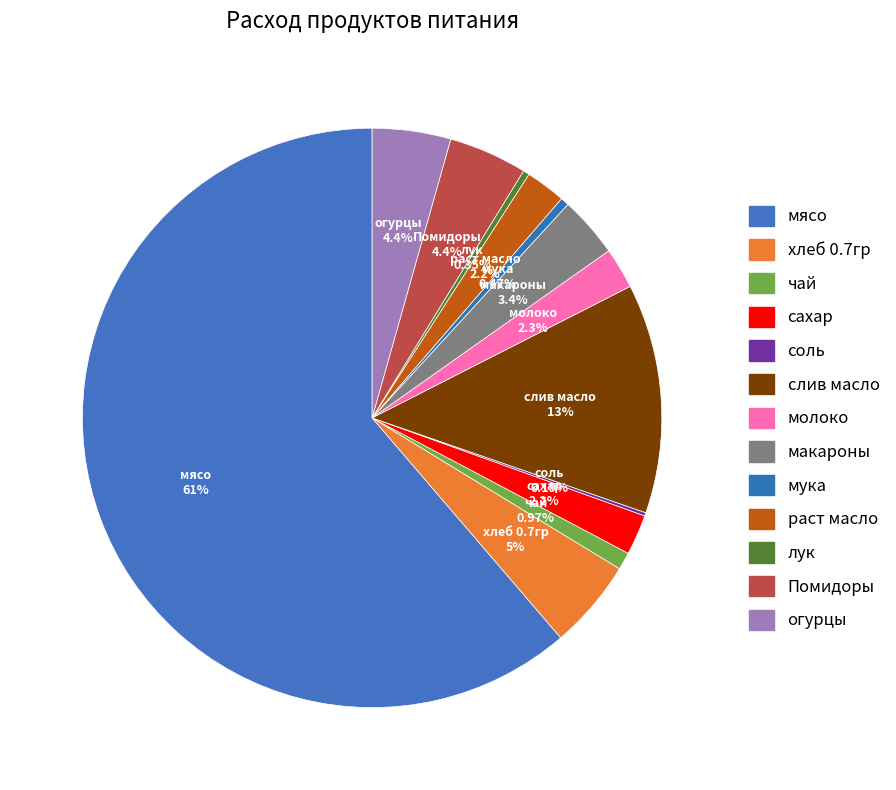

Combined, what portion of the pie is лук and молоко?

2.6%